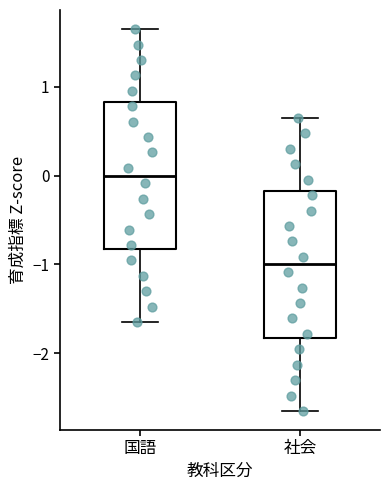

Where is the lower edge of the box for 国語 on the y-axis? The values are not printed on the chart, so give them approximately, as read against the axis.

-0.8